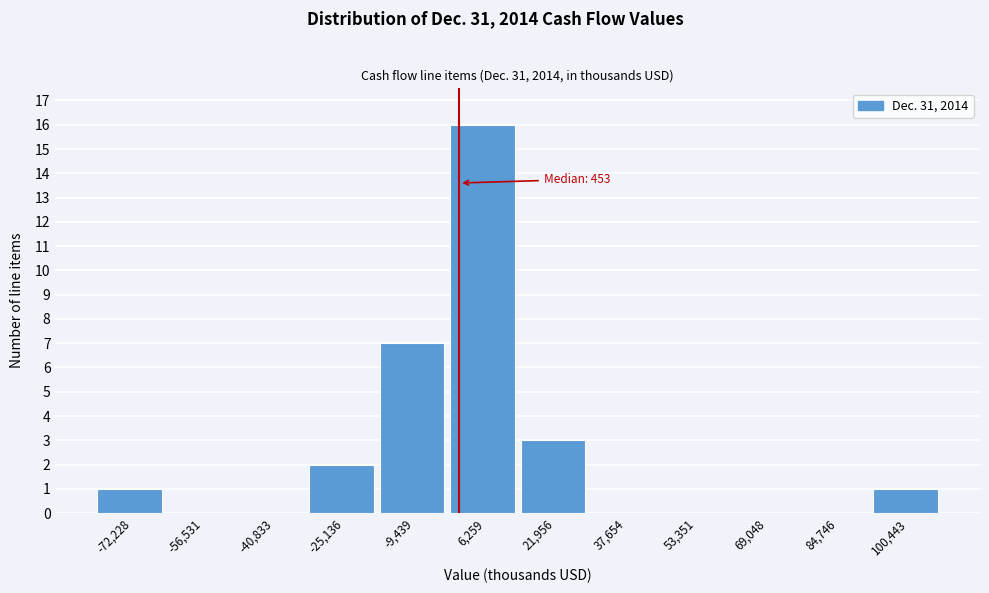

Over which range of the x-axis is the bar tallest?

-2000 to 14000